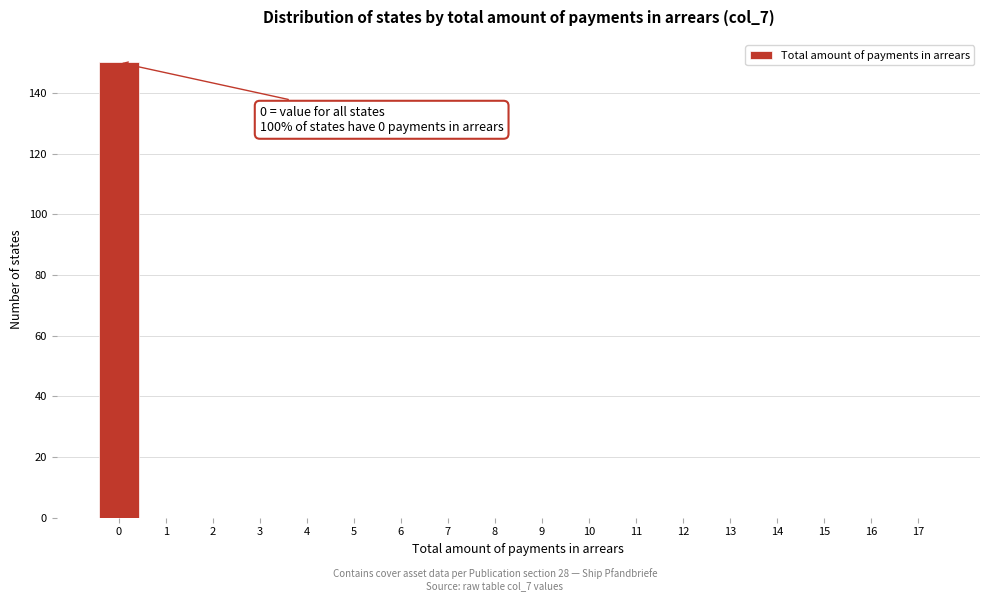

Reading left to right, list all the values displayed in this chart.

0=150	1=0	2=0	3=0	4=0	5=0	6=0	7=0	8=0	9=0	10=0	11=0	12=0	13=0	14=0	15=0	16=0	17=0